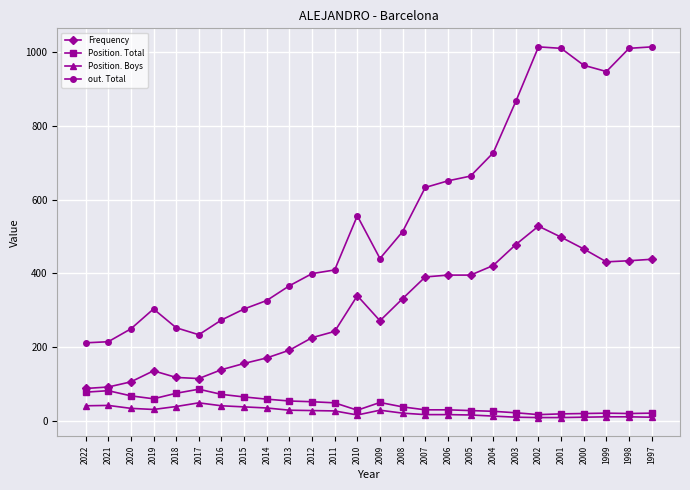

What is the difference between the maximum and second lowest values in the Position. Total series?

67